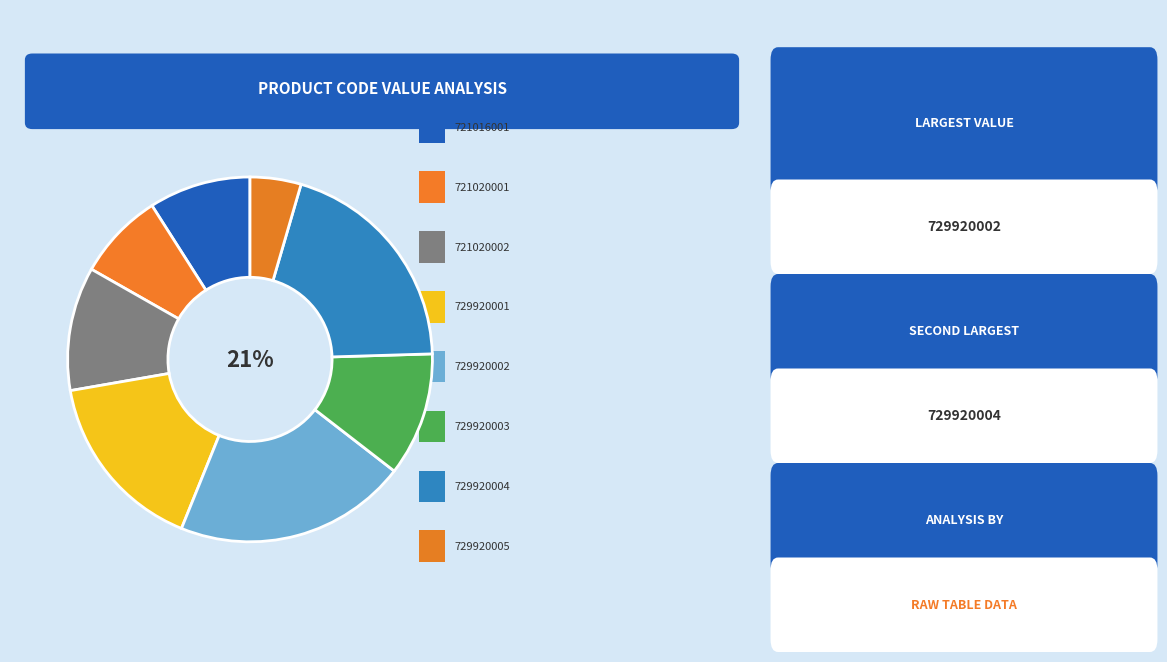

To the nearest percent, what portion does 721016001 represent?

9%